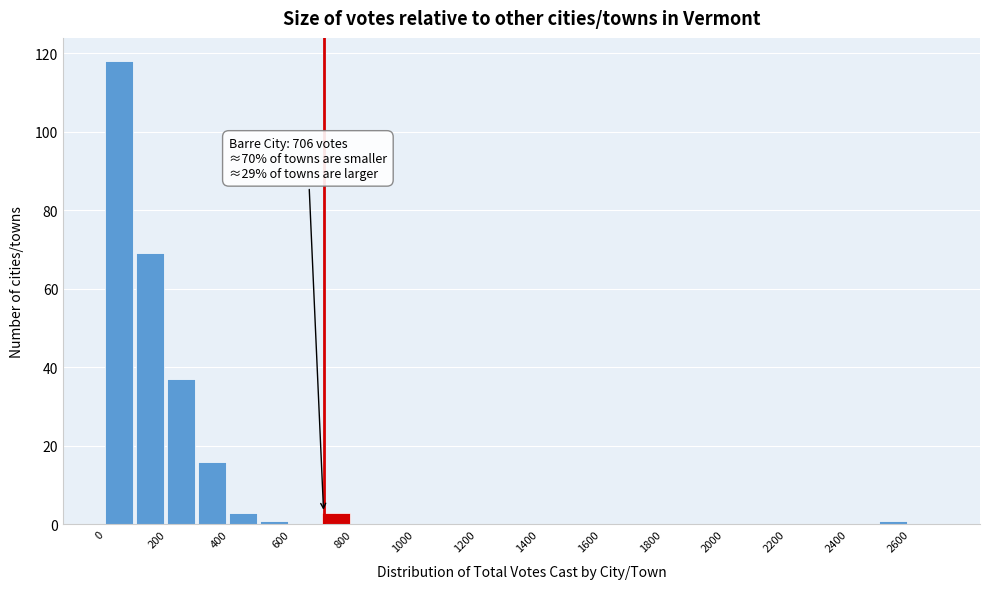

Which range on the x-axis has the tallest bar?

0 to 100